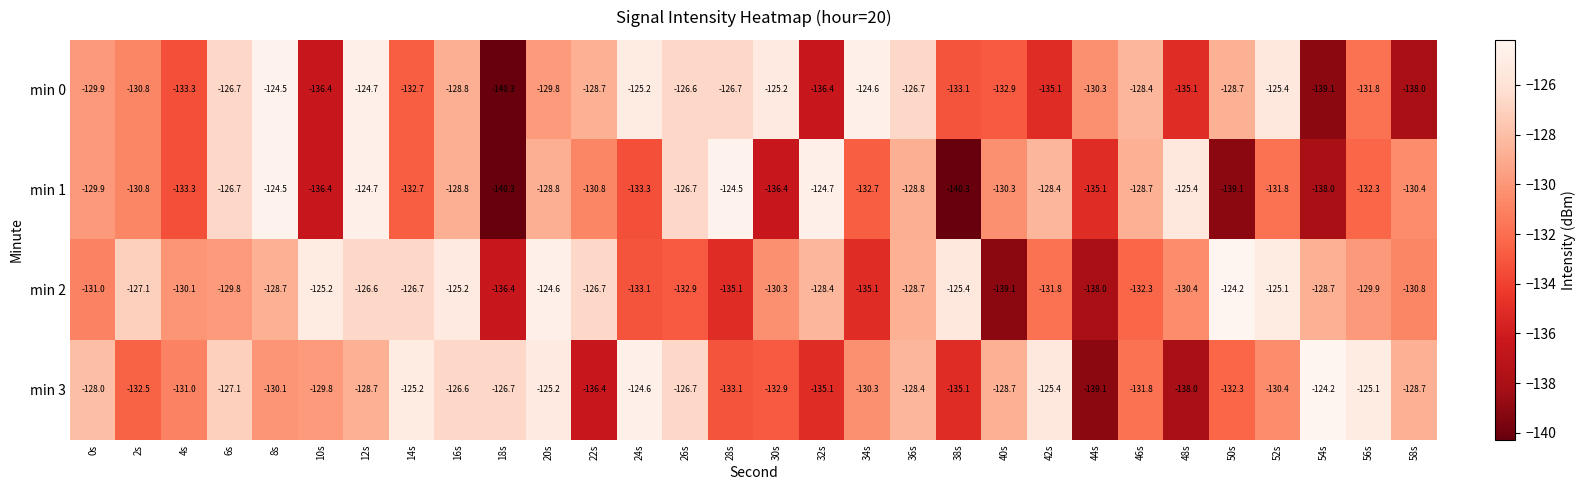

What is the average value of the min 3 series?

-129.9